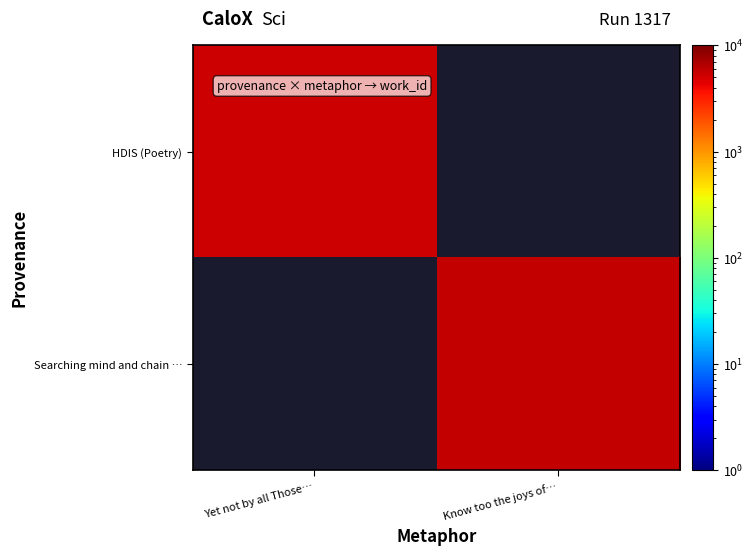

How many positive values does the Searching mind and chain … series have?

1